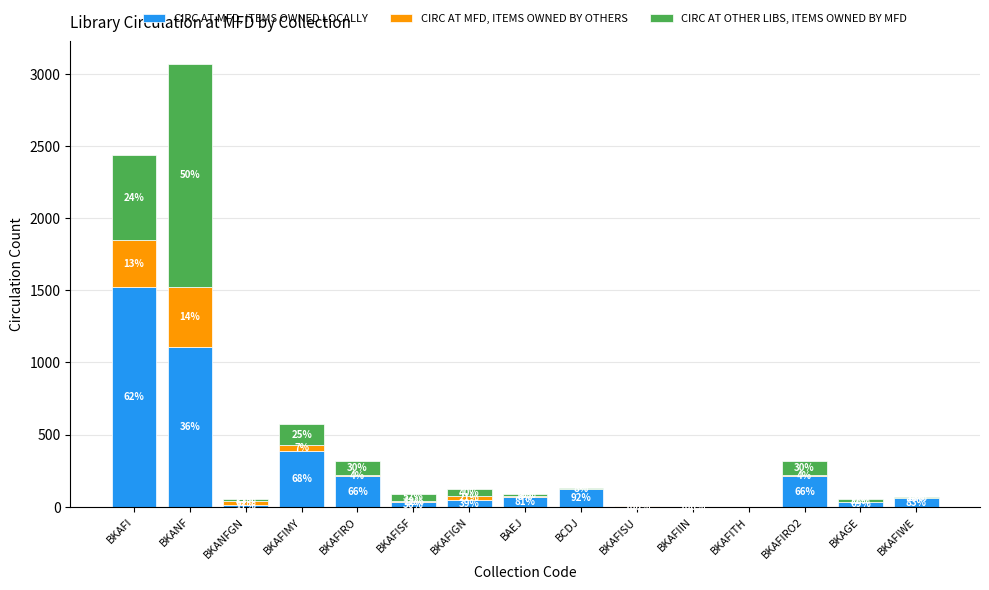

List the series in order of their overall mean, lowest first.

CIRC AT MFD, ITEMS OWNED BY OTHERS, CIRC AT OTHER LIBS, ITEMS OWNED BY MFD, CIRC AT MFD, ITEMS OWNED LOCALLY